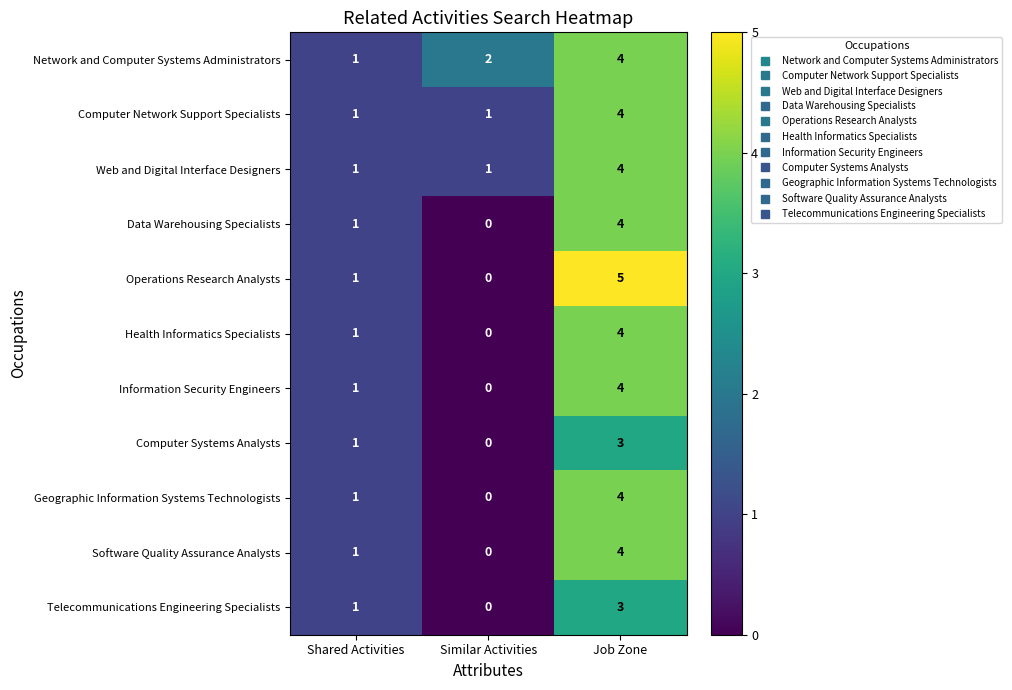

Rank the categories by Health Informatics Specialists value from lowest to highest.

Similar Activities, Shared Activities, Job Zone